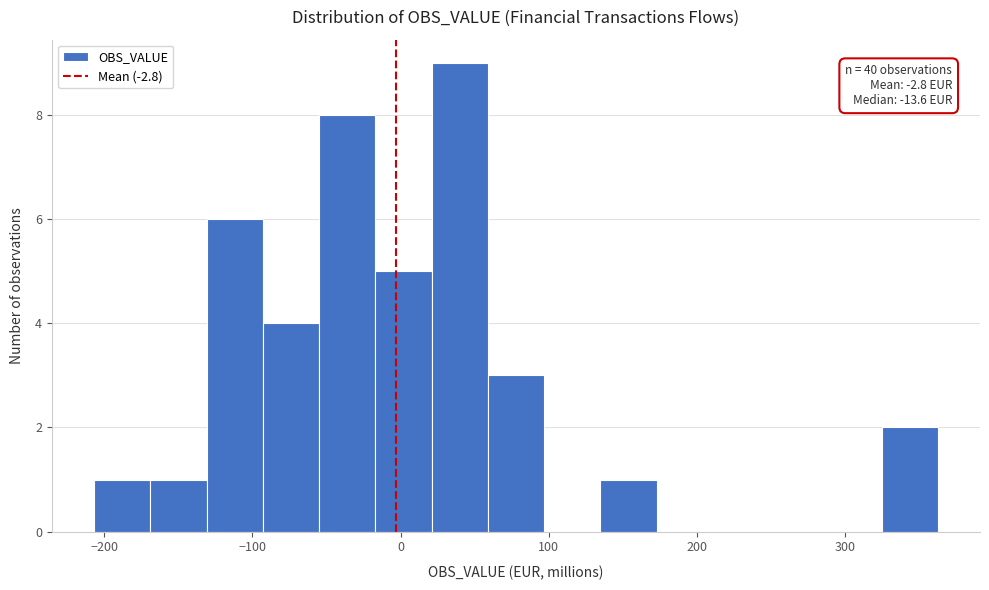

Read against the x-axis, roughly where is the centre of the tallest bar?

40